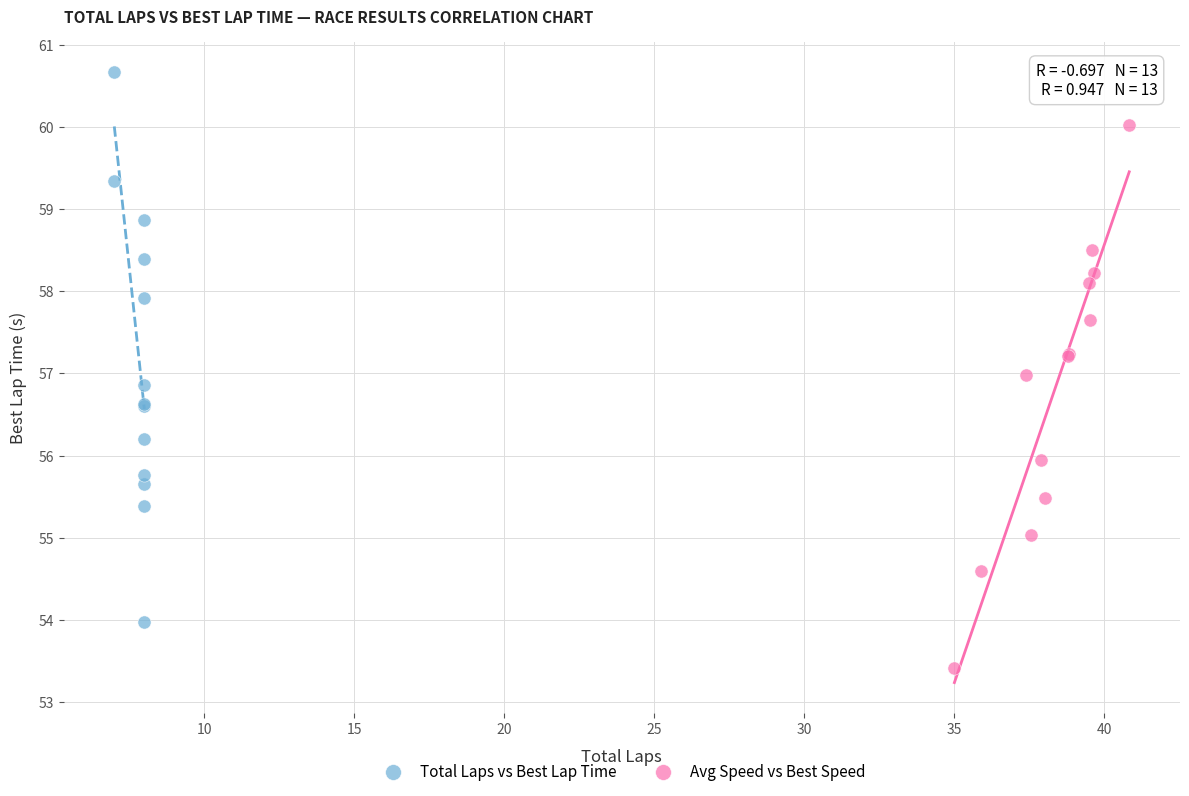

Which series reaches the maximum Y coordinate?

Total Laps vs Best Lap Time